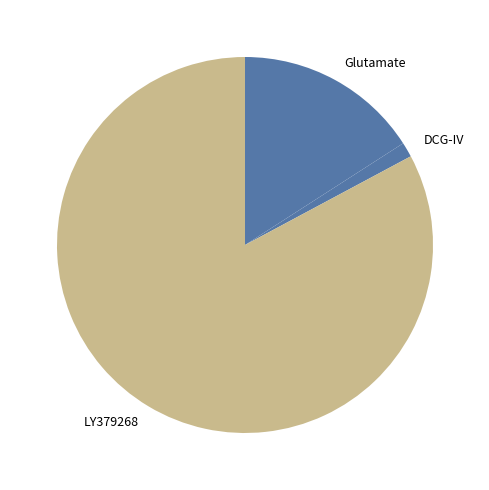

True or false: DCG-IV accounts for 6% of the total.

False